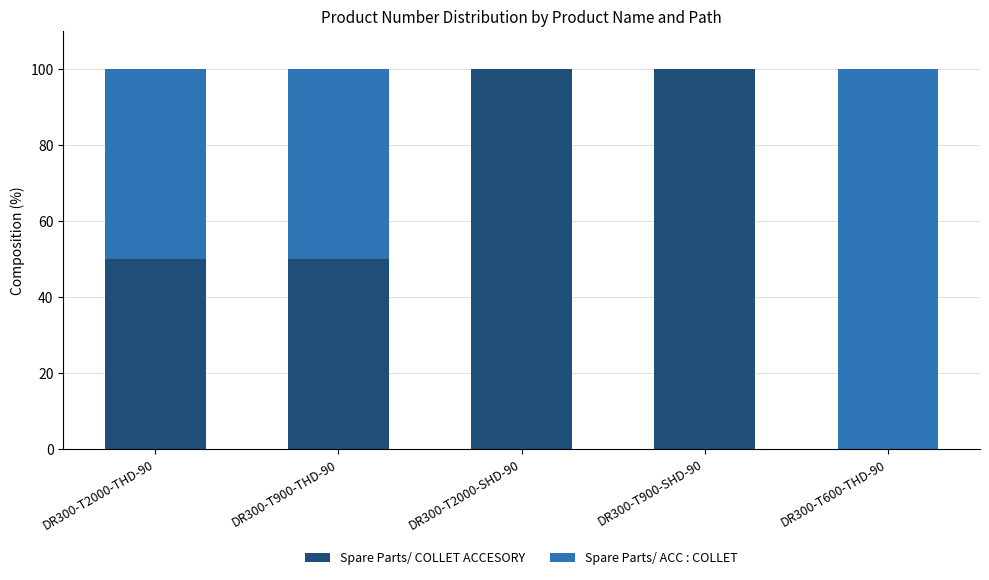

What is the total value across all series at DR300-T900-SHD-90?

100.0